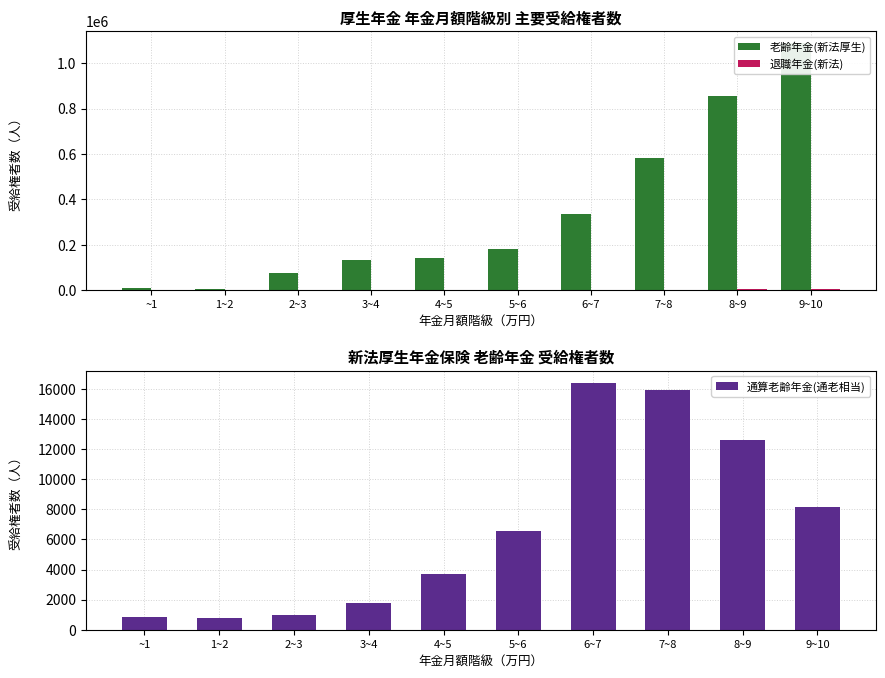

What is the difference between the maximum and minimum values in the 退職年金(新法) series?

6944